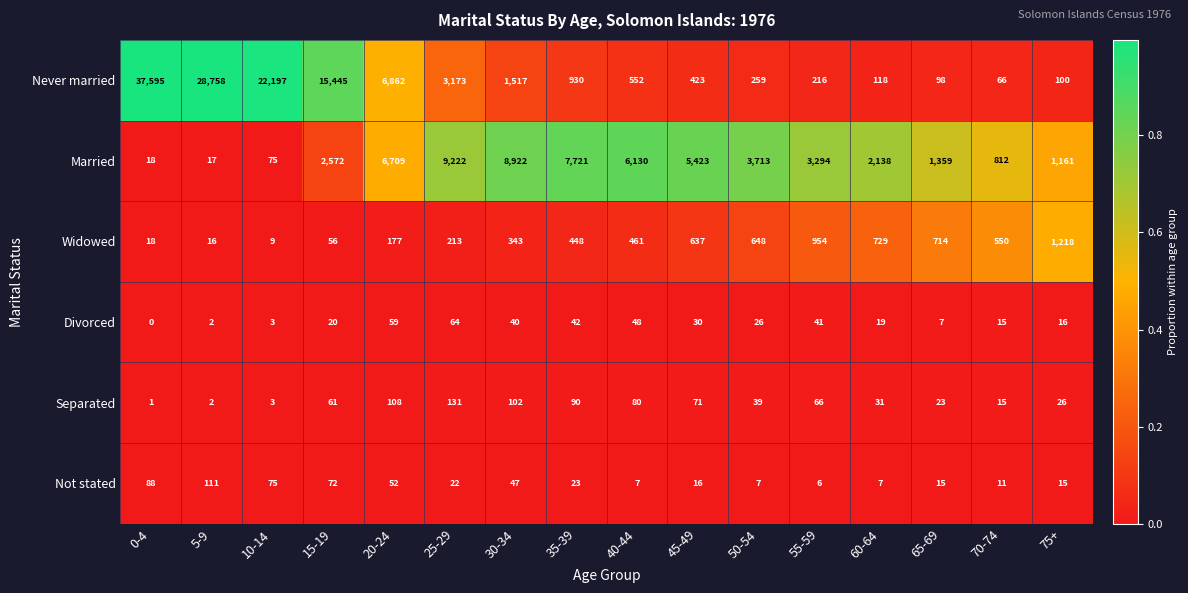

At which category is the sum across all series the highest?

0-4